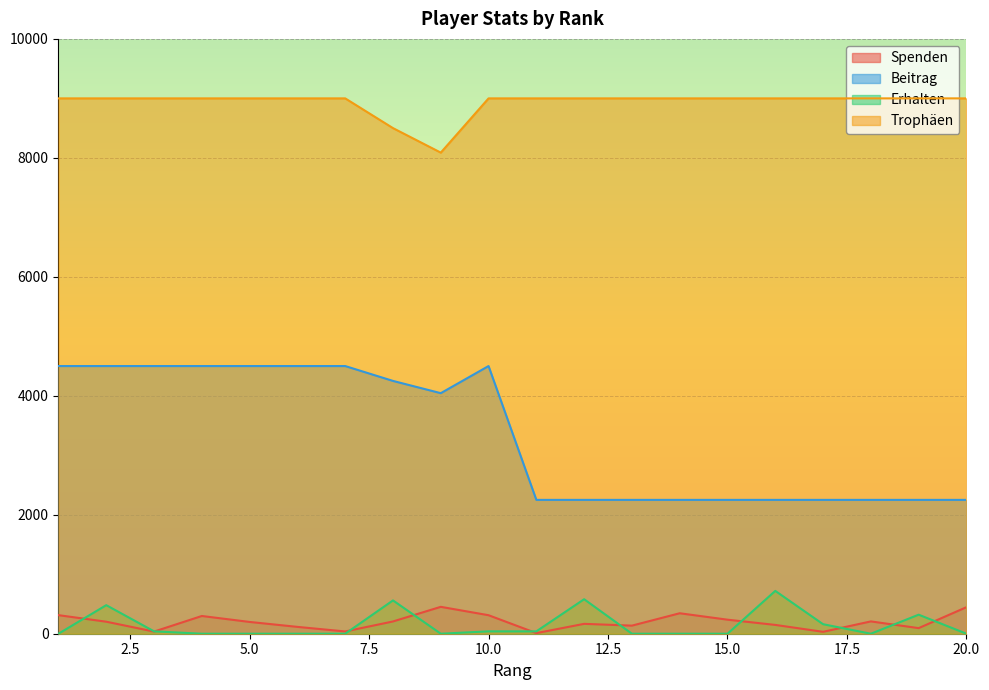

True or false: Beitrag and Erhalten cross at least once.

False